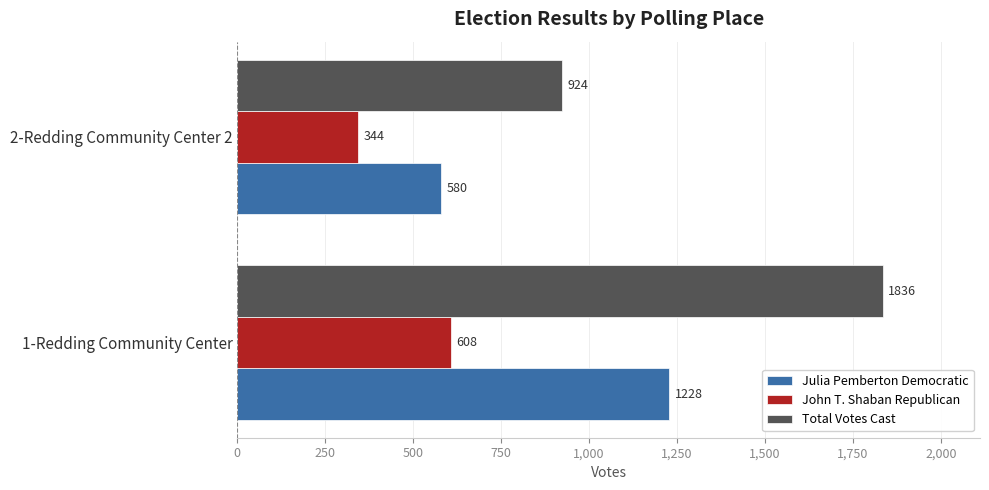

Is it true that Julia Pemberton Democratic equals 1006 at 2-Redding Community Center 2?

False